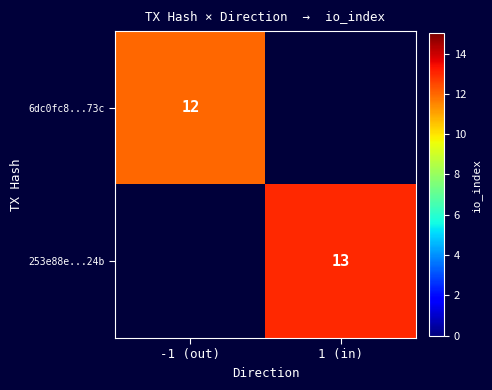

At how many categories does at least one series exceed 12?

1